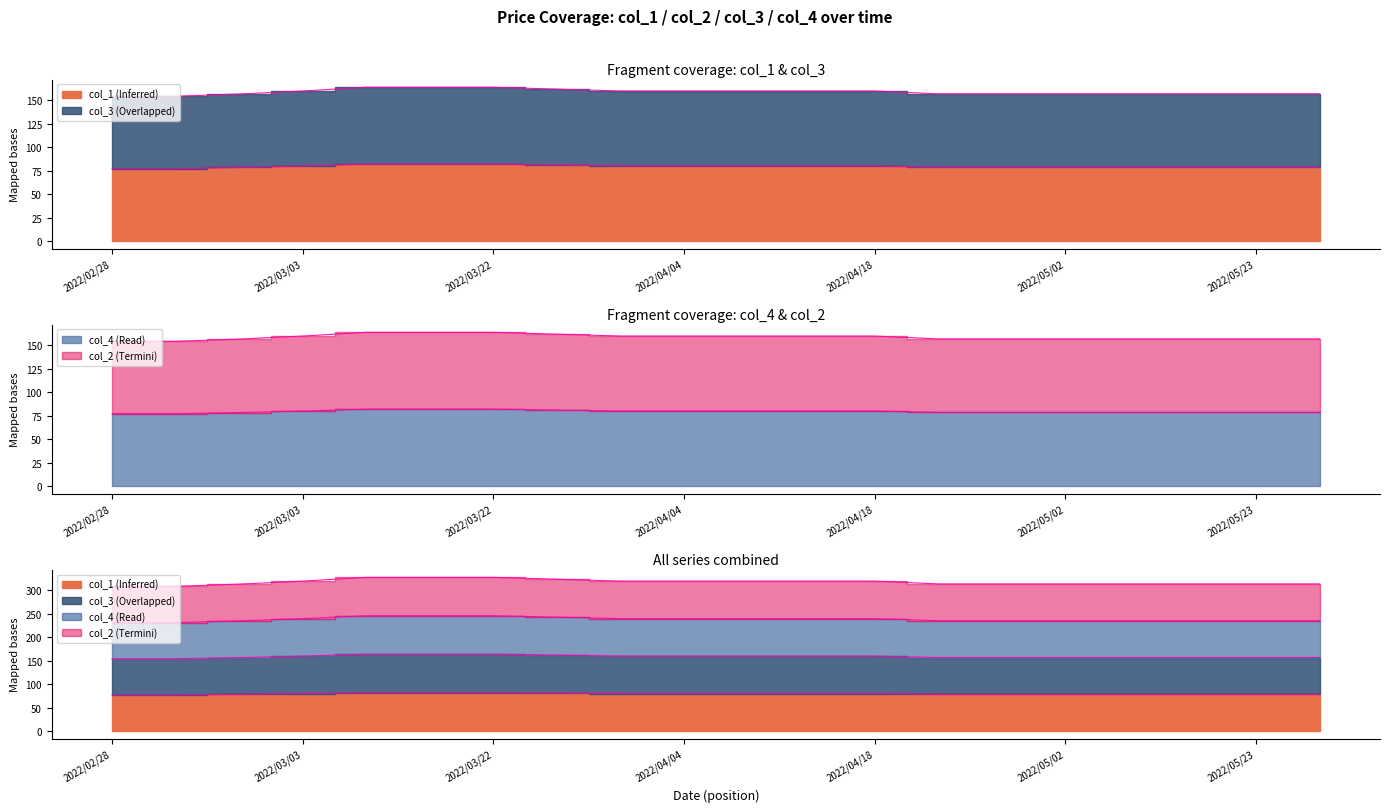

What is the difference between the maximum and minimum values in the col_1 series?

4.8